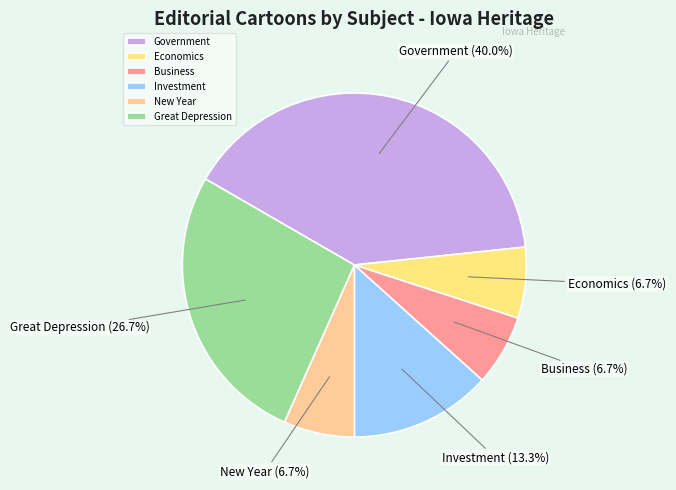

What percentage do Government and Business together represent?

46.7%